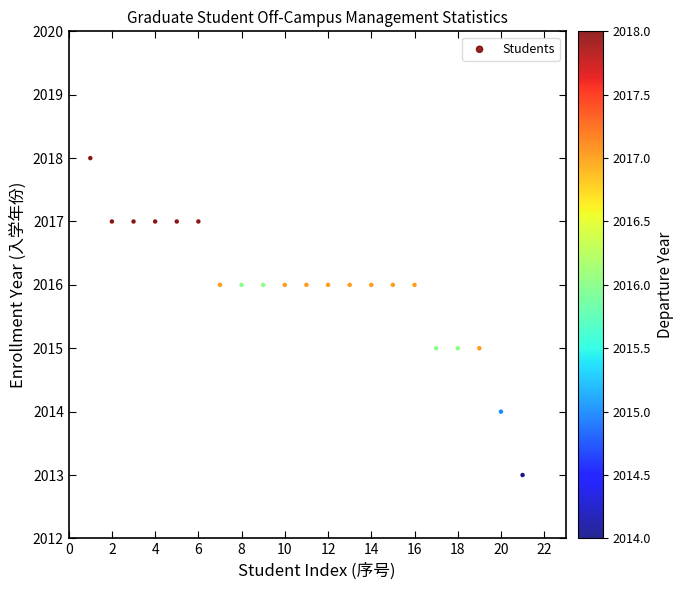

What is the range of Y values (max minus min)?

5